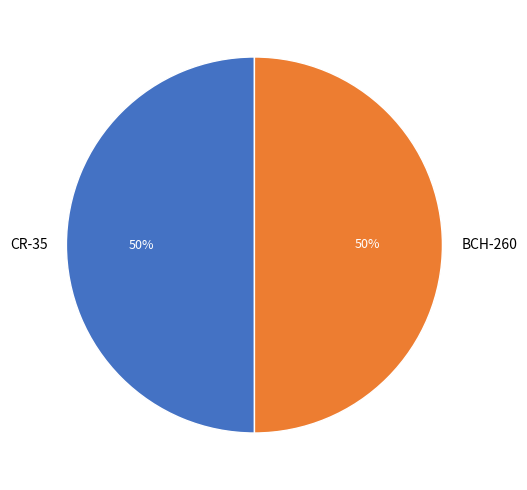

Is the sum of BCH-260 and CR-35 greater than half?

Yes